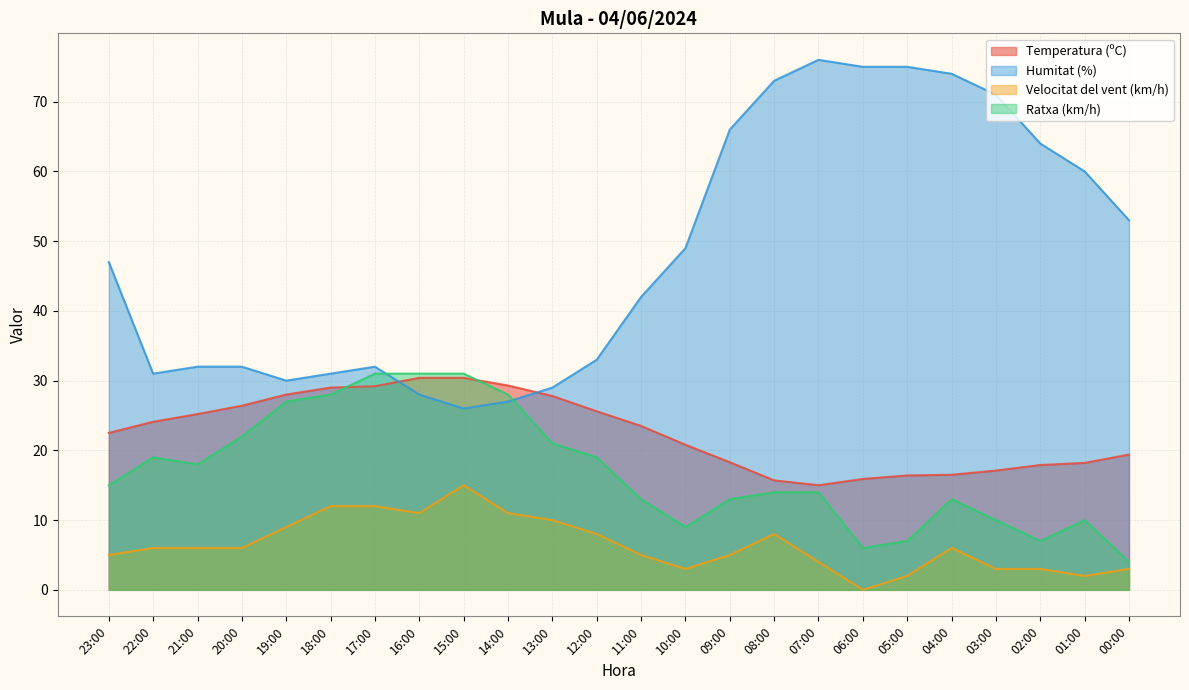

Which series ends up on top after the final intersection of Humitat (%) and Temperatura (ºC)?

Humitat (%)